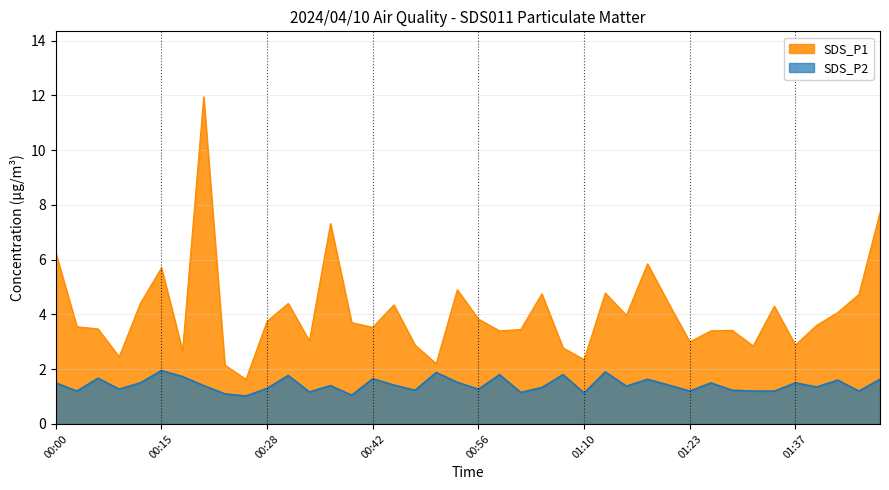

How many interior local peaks does the SDS_P2 series have?

13